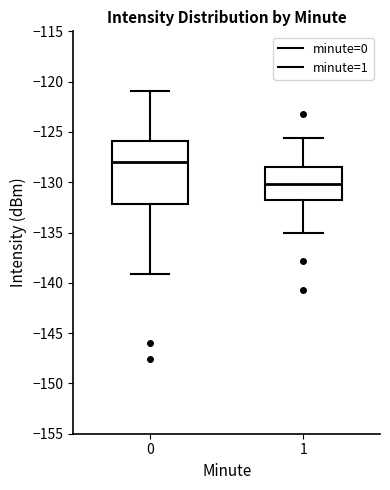

Comparing the boxes themselves (not the whiskers), which one is the tallest?

0